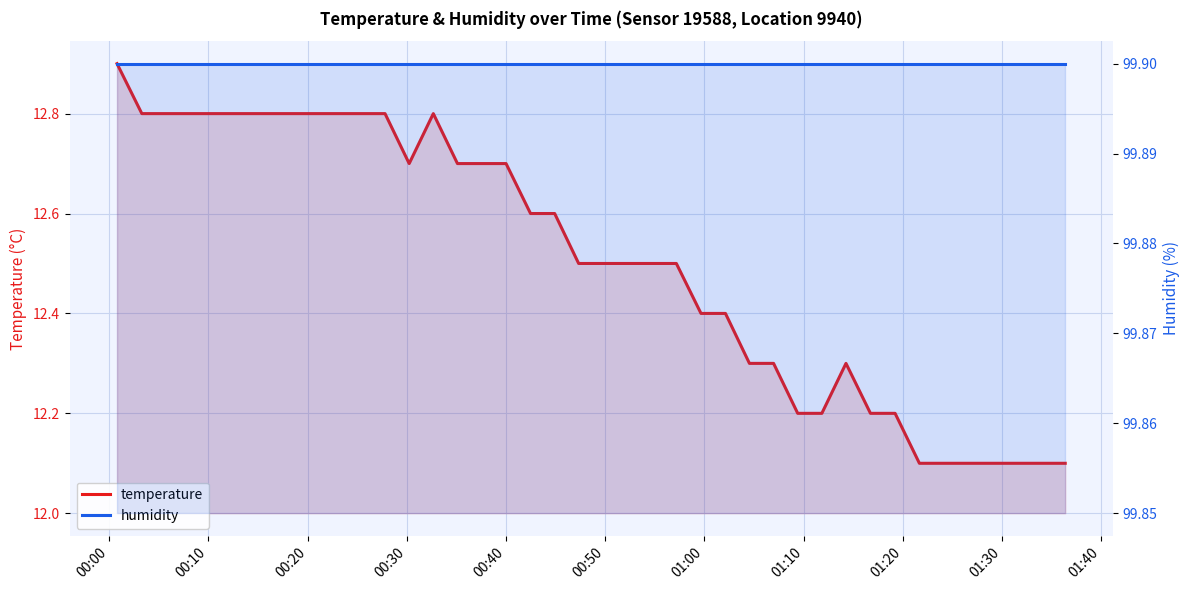

What is the average value of the temperature series?

12.5